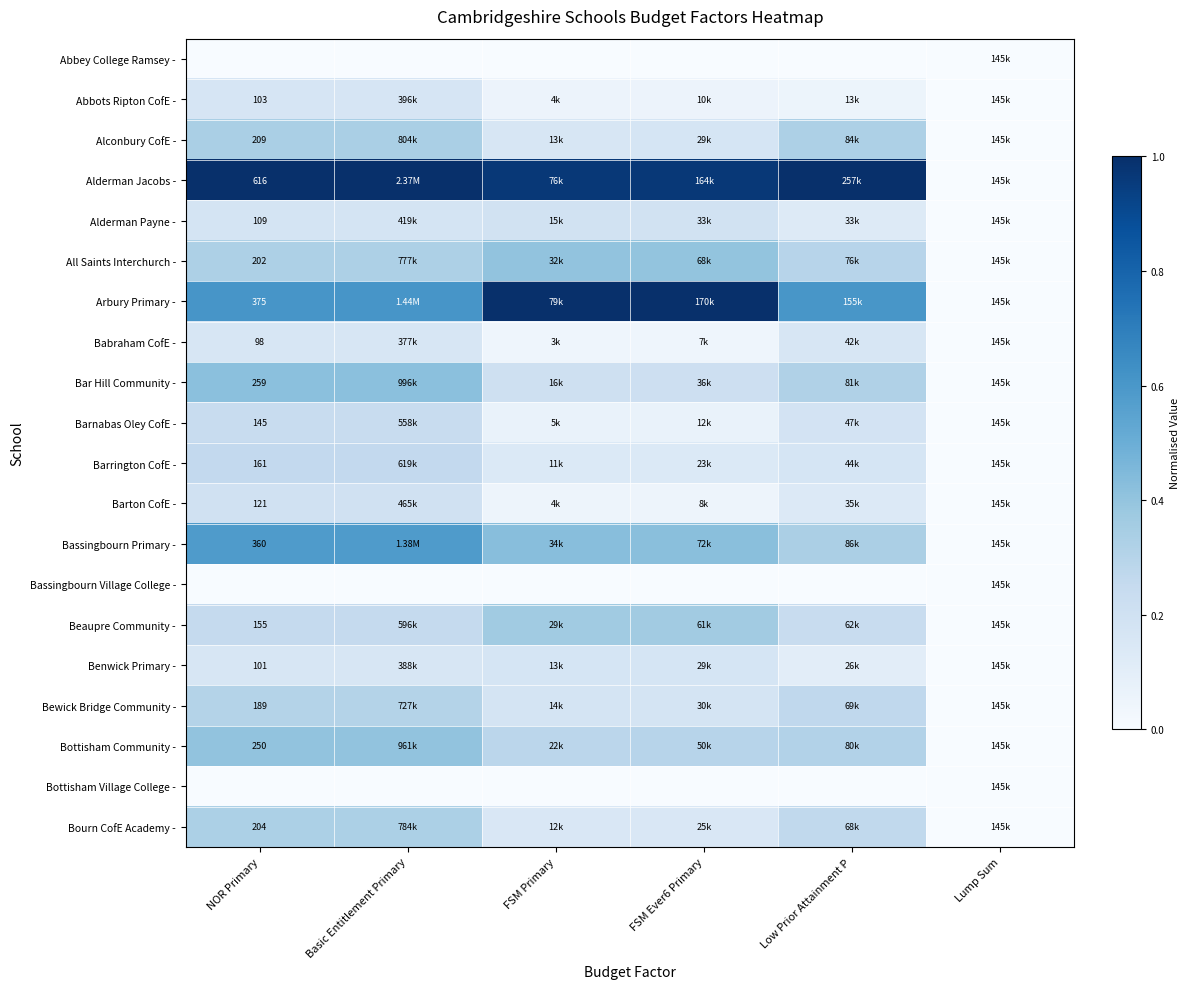

The All Saints Interchurch - series shows 0.3 at NOR Primary. True or false?

True